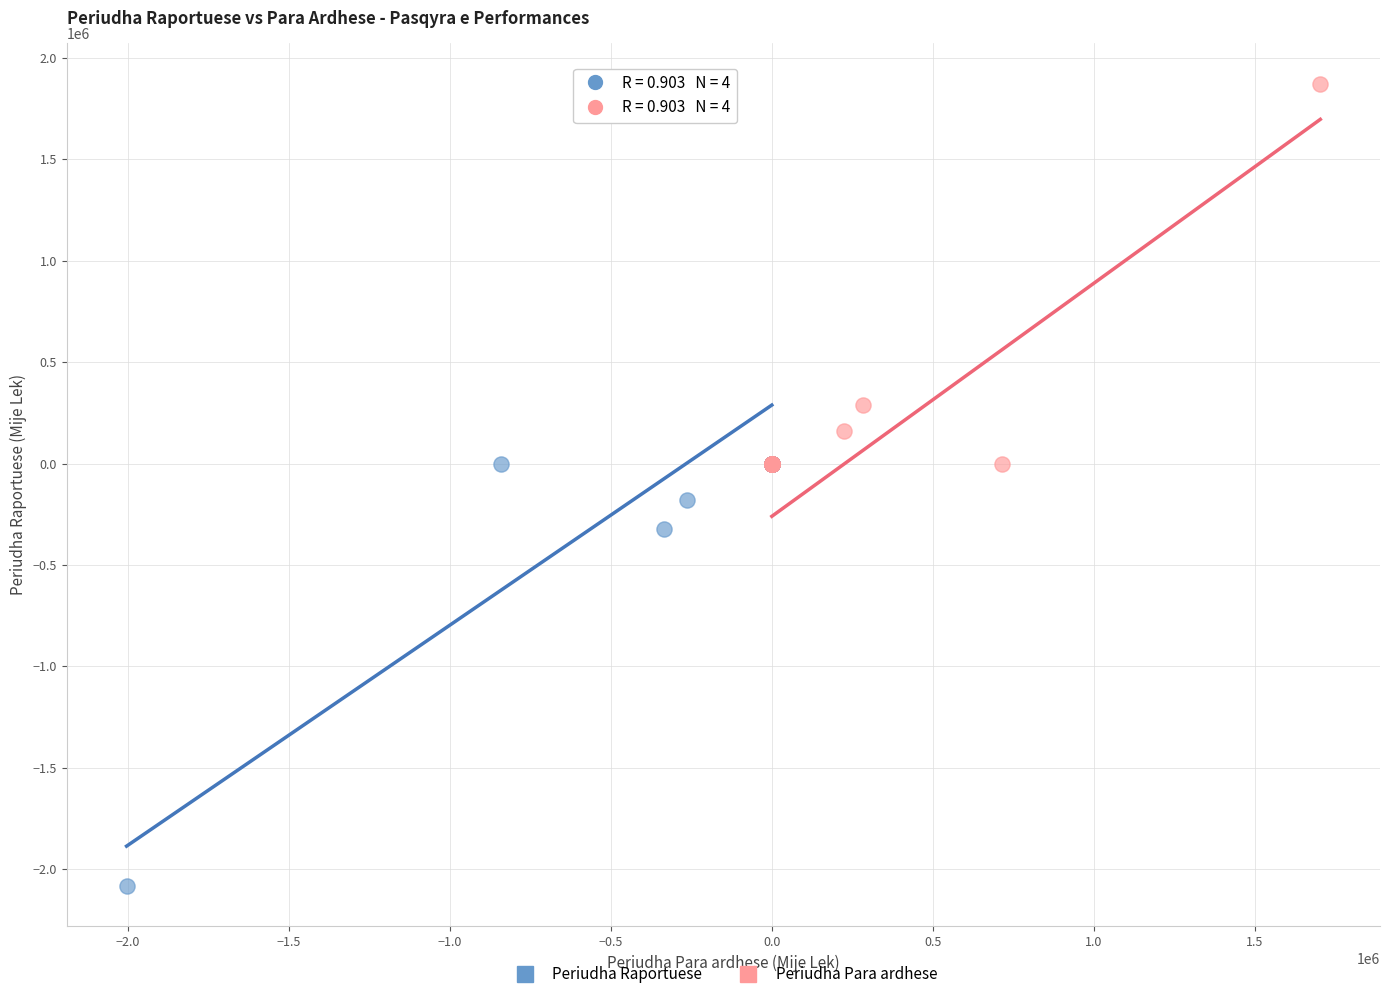

Which series has the largest Y range (max minus min)?

Periudha Raportuese